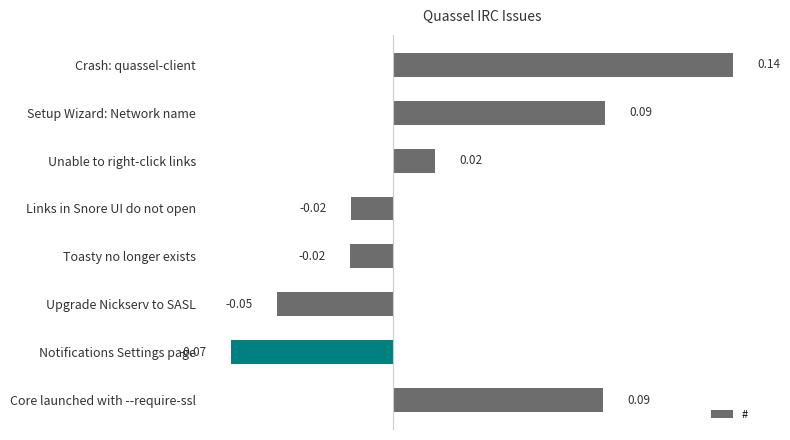

What is the difference between the second highest and minimum values?

0.2